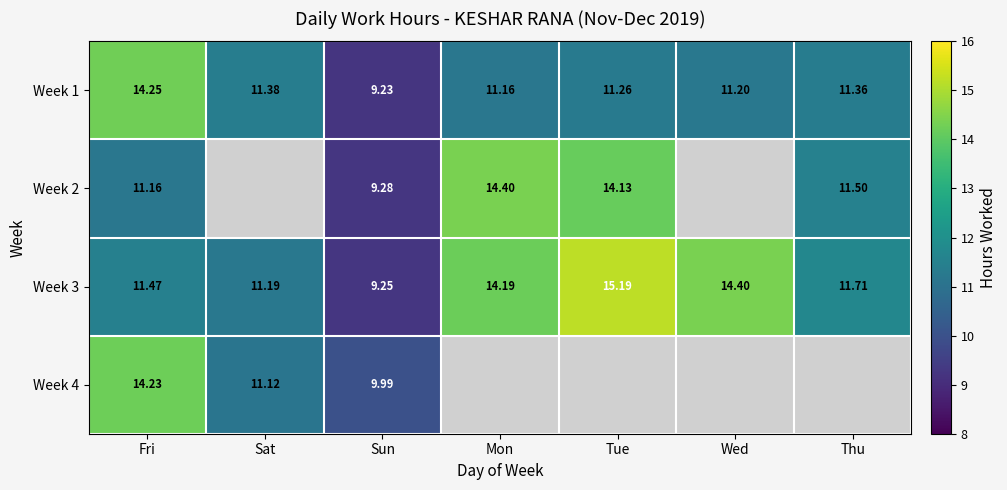

At which label is Week 3 closest to 12?

Thu